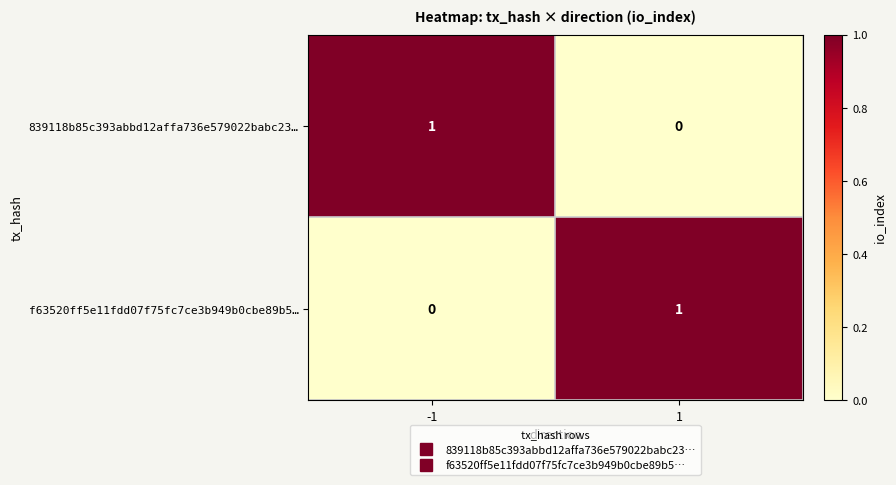

At -1, list the series in order from largest to smallest.

839118b85c393abbd12affa736e579022babc23…, f63520ff5e11fdd07f75fc7ce3b949b0cbe89b5…